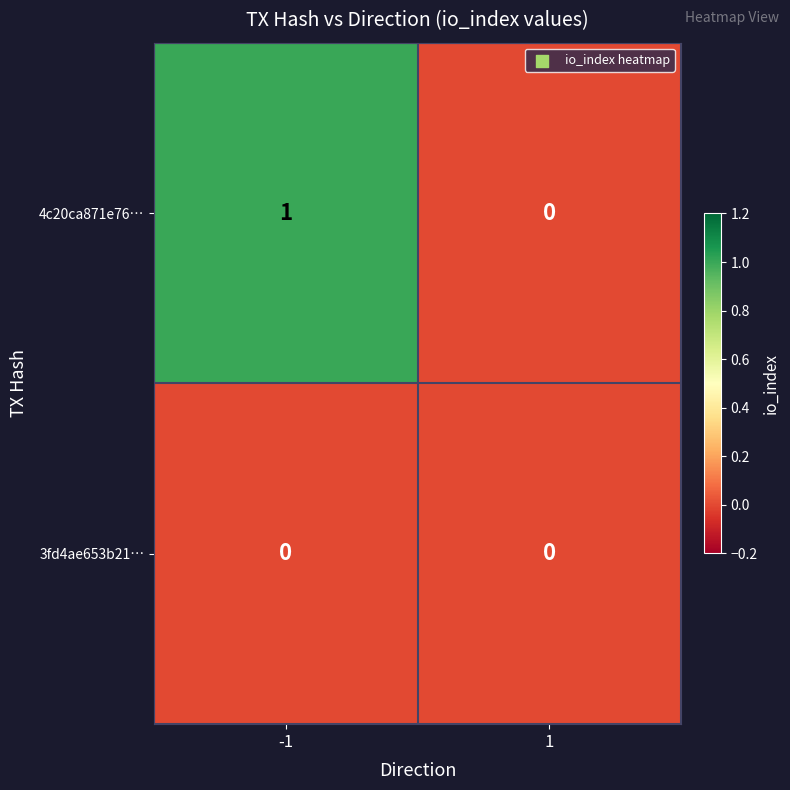

Is it true that 3fd4ae653b21… equals 0 at -1?

True